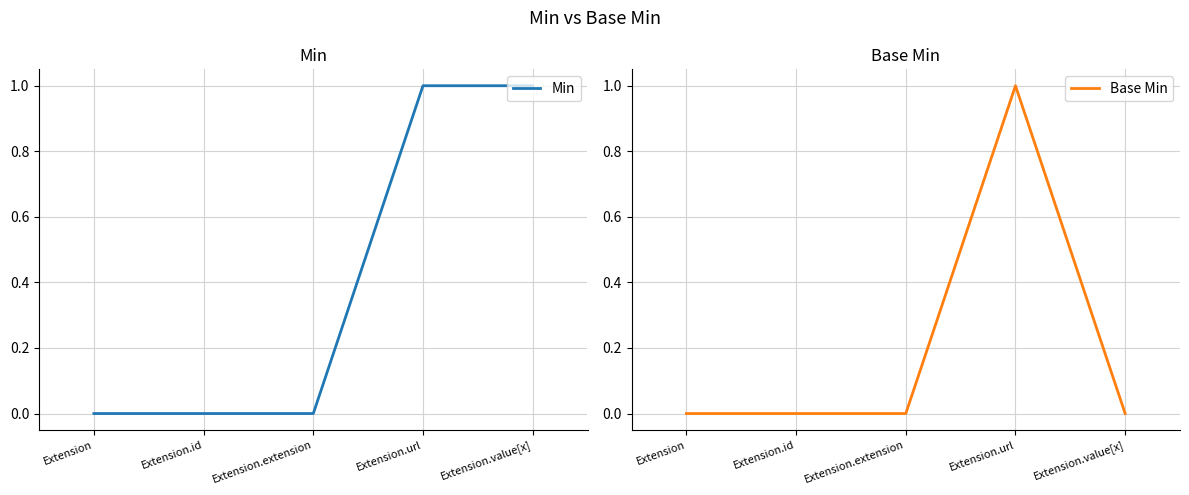

Is it true that Base Min equals 0 at Extension?

True